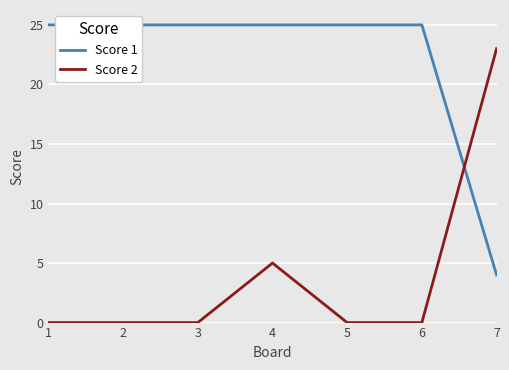

Is it true that Score 2 equals 0 at 5?

True